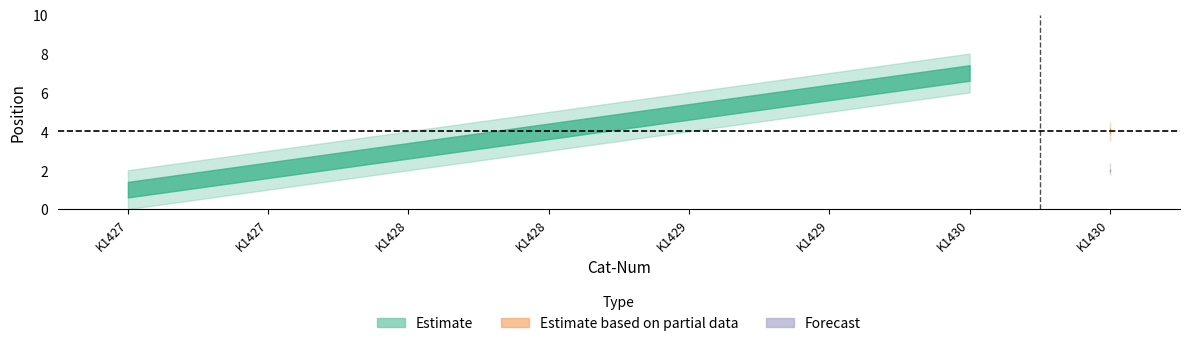

True or false: Forecast and Estimate cross at least once.

False